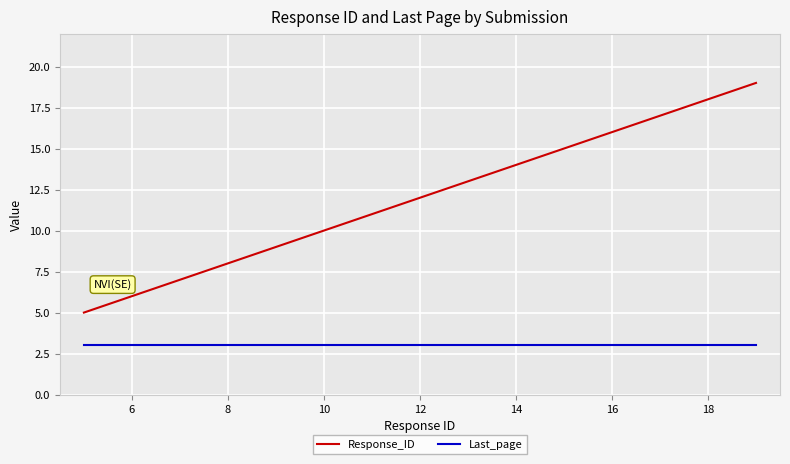

What are all the series names shown in the legend?

Response_ID, Last_page